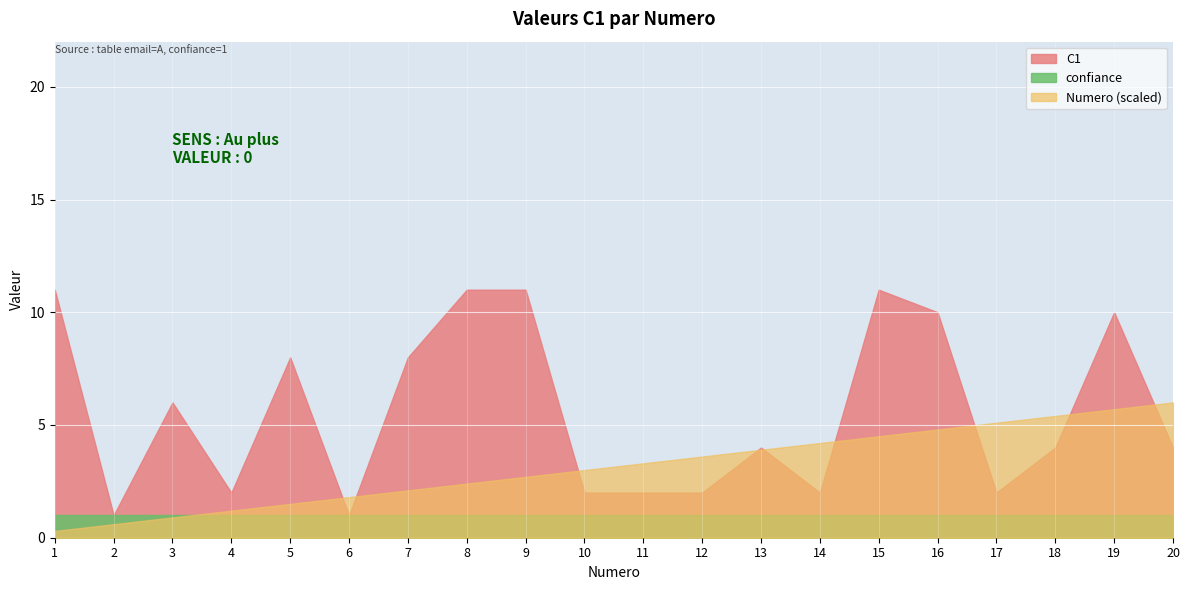

What is the sum of the confiance values at 17 and 5?

2.0